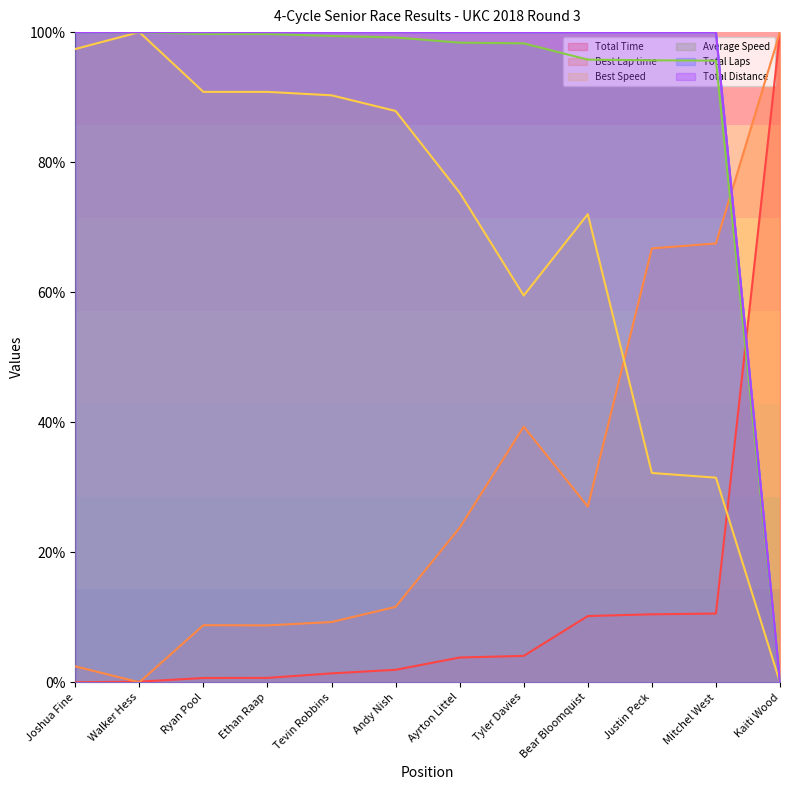

True or false: Average Speed and Best Lap time intersect in this chart.

True